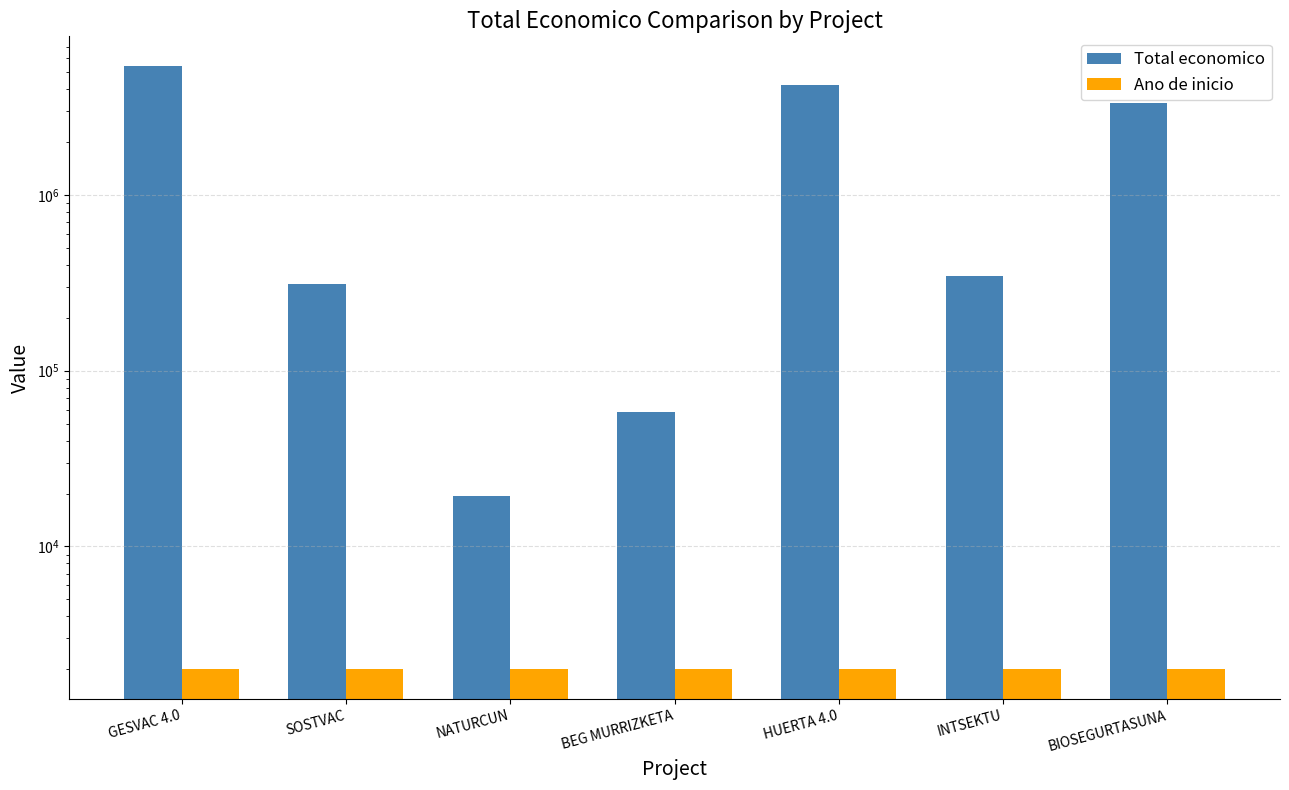

True or false: Ano de inicio has a value of 2018 at HUERTA 4.0.

True